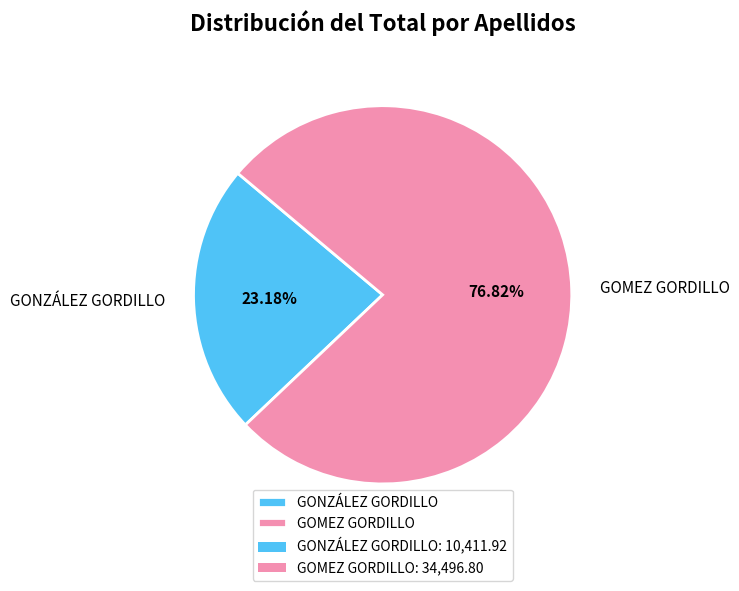

Is there any slice that represents more than half of the pie?

Yes